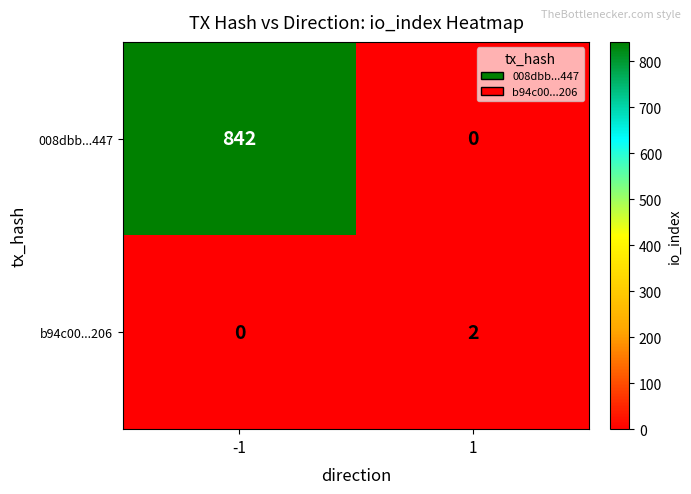

At which category is the sum across all series the highest?

-1